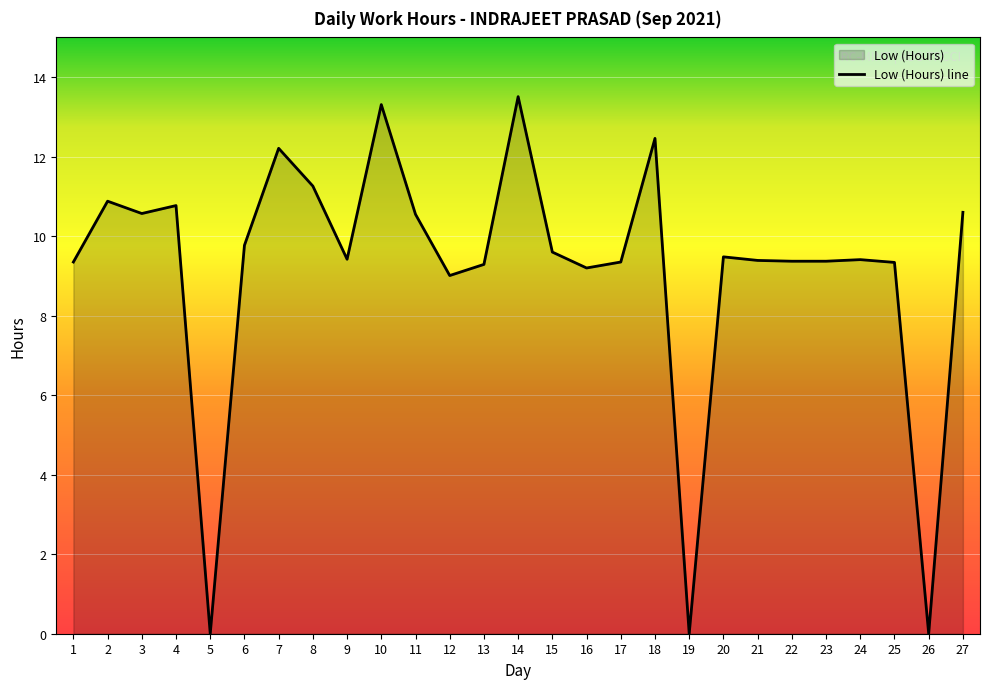

Rank the categories by value from lowest to highest.

5, 19, 26, 12, 16, 13, 25, 1, 17, 22, 23, 21, 24, 9, 20, 15, 6, 11, 3, 27, 4, 2, 8, 7, 18, 10, 14